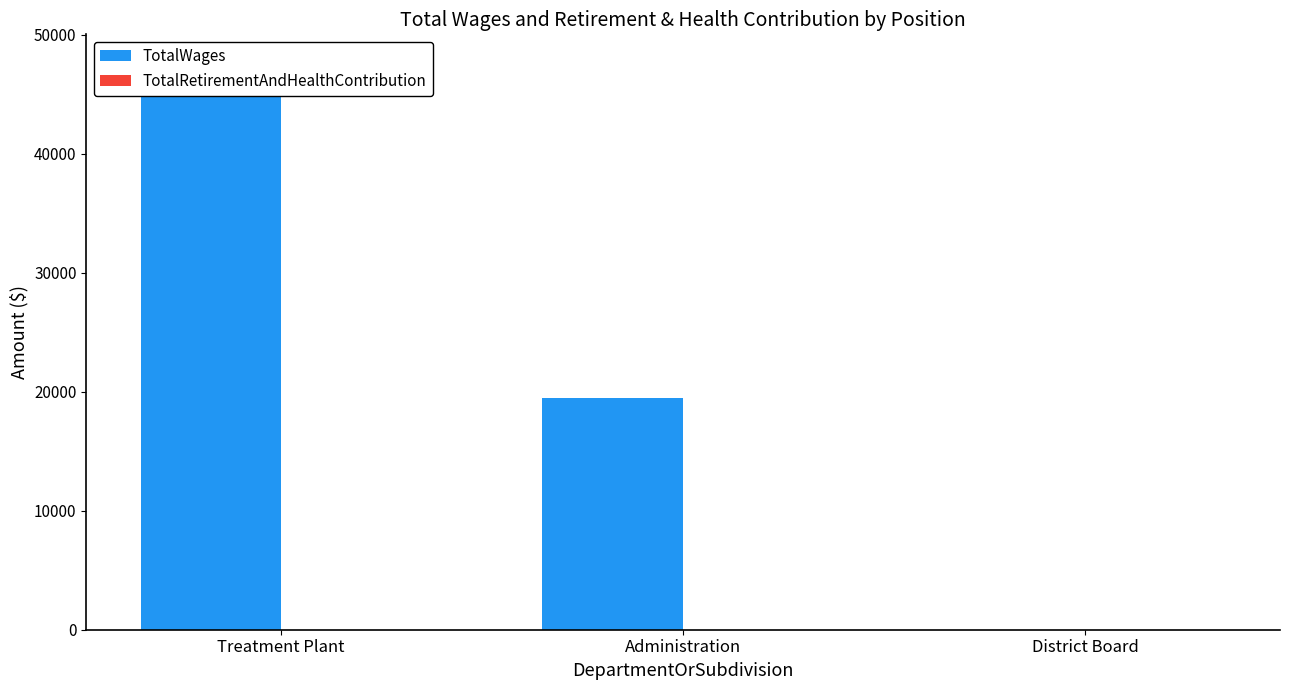

Does the chart contain any negative values?

No